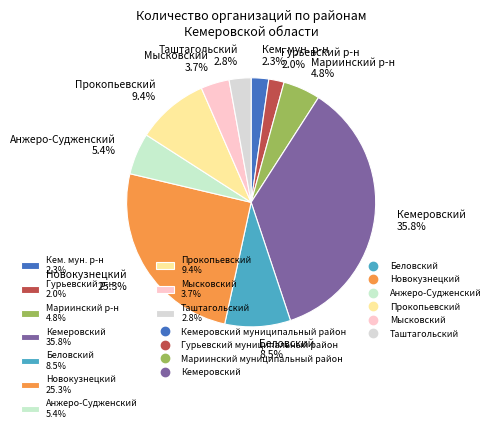

Which category has the biggest portion of the pie?

Кемеровский 35.8%